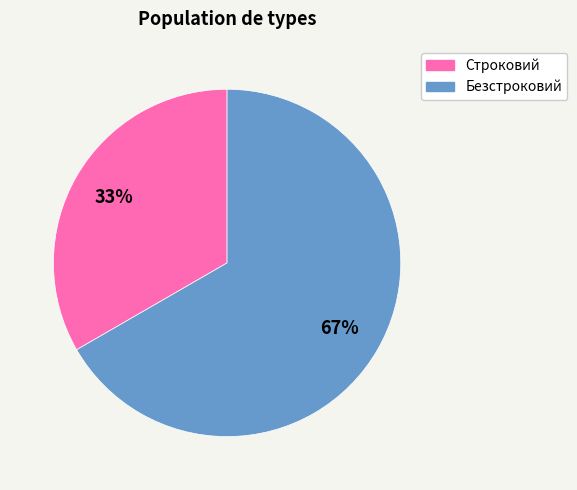

How many slices are in this pie chart?

2